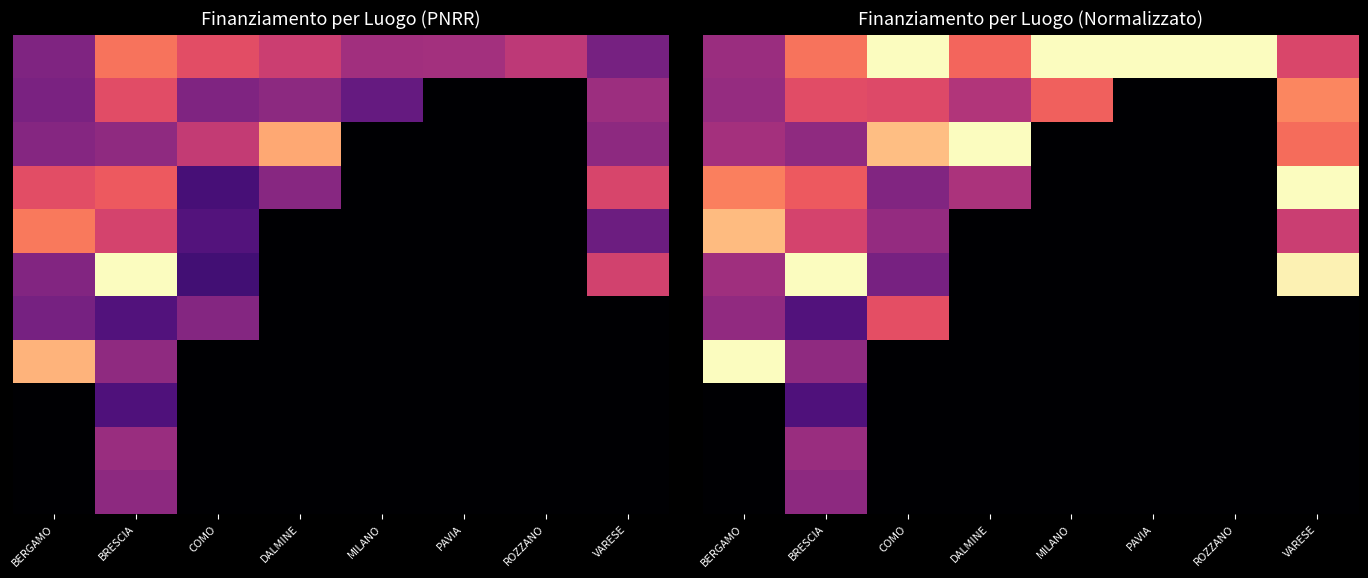

At how many categories does at least one series exceed 0?

8